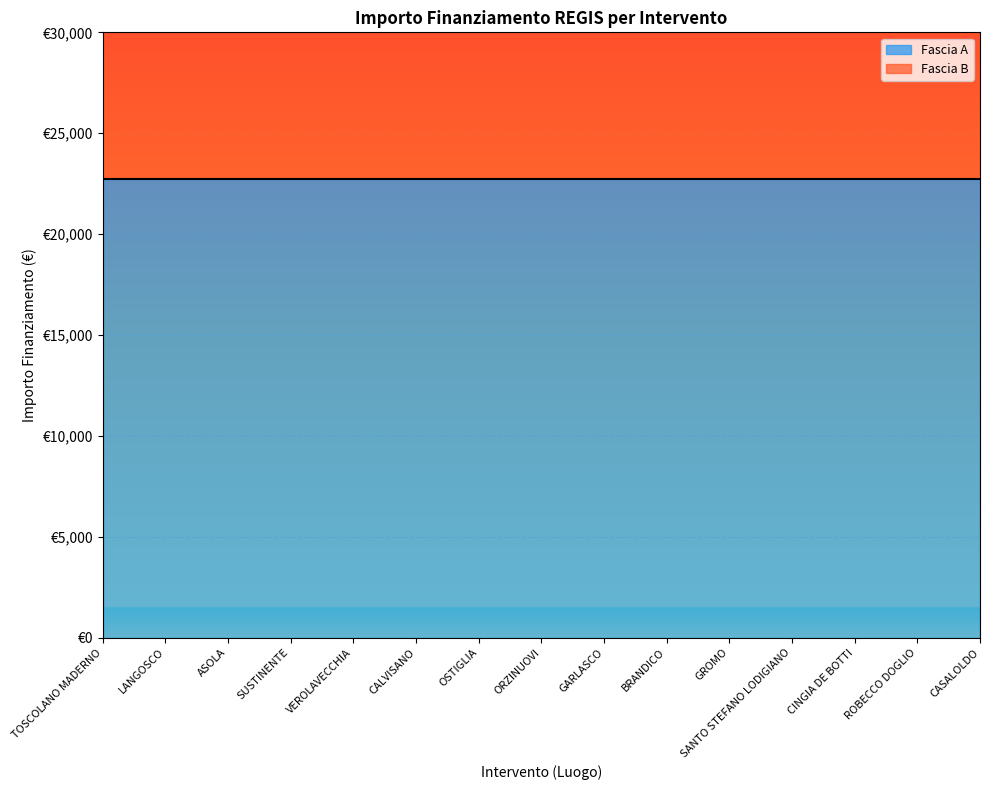

Which has a higher value, LANGOSCO or GROMO?

LANGOSCO